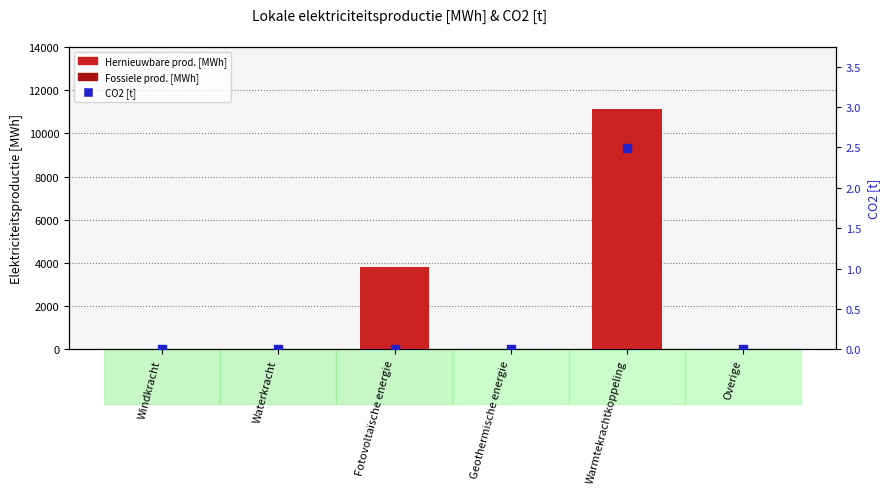

Which series contains the highest Y value?

Hernieuwbare prod. [MWh]